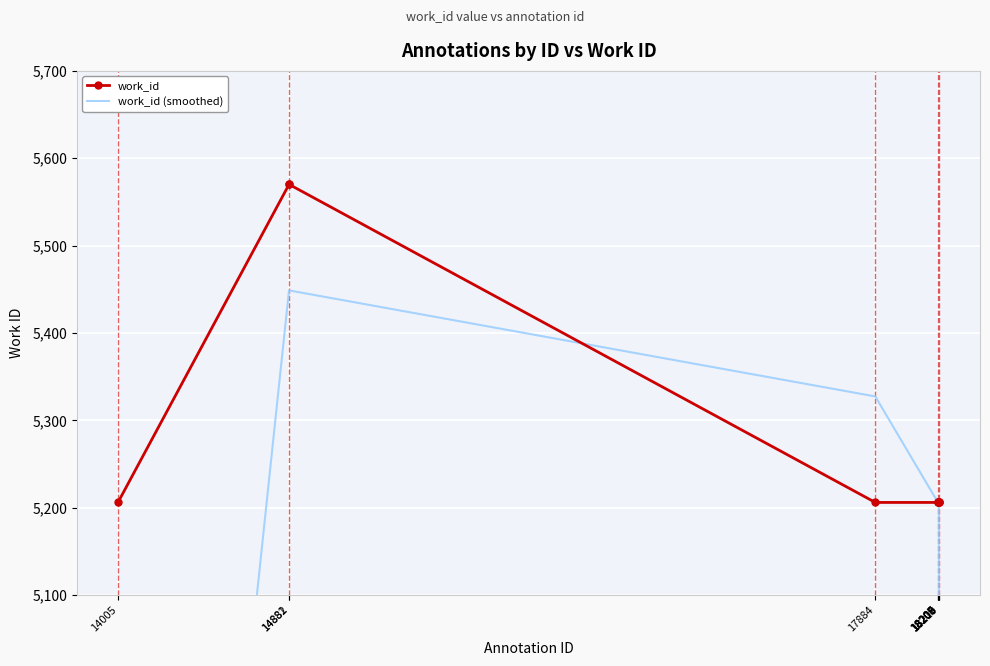

True or false: work_id (smoothed) has more than 0 points higher than both neighbors.

False